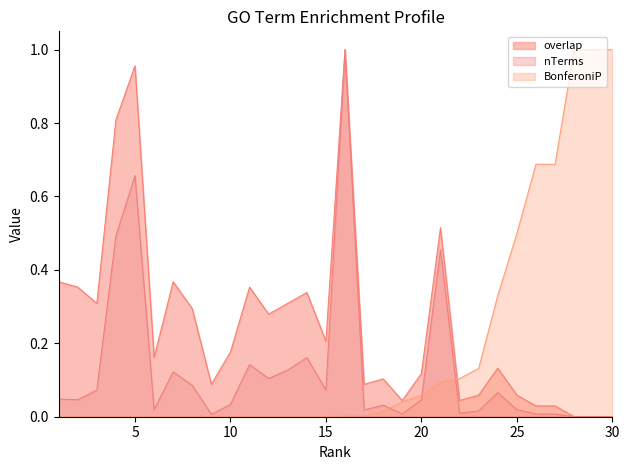

Reading left to right, transcribe all the data shown in this chart.

overlap: 0.4	0.4	0.3	0.8	1.0	0.2	0.4	0.3	0.1	0.2	0.4	0.3	0.3	0.3	0.2	1.0	0.1	0.1	0.0	0.1	0.5	0.0	0.1	0.1	0.1	0.0	0.0	0.0	0.0	0.0
nTerms: 0.0	0.0	0.1	0.5	0.7	0.0	0.1	0.1	0.0	0.0	0.1	0.1	0.1	0.2	0.1	1.0	0.0	0.0	0.0	0.0	0.5	0.0	0.0	0.1	0.0	0.0	0.0	0.0	0.0	0.0
BonferoniP: 0.0	0.0	0.0	0.0	0.0	0.0	0.0	0.0	0.0	0.0	0.0	0.0	0.0	0.0	0.0	0.0	0.0	0.0	0.0	0.1	0.1	0.1	0.1	0.3	0.5	0.7	0.7	1.0	1.0	1.0